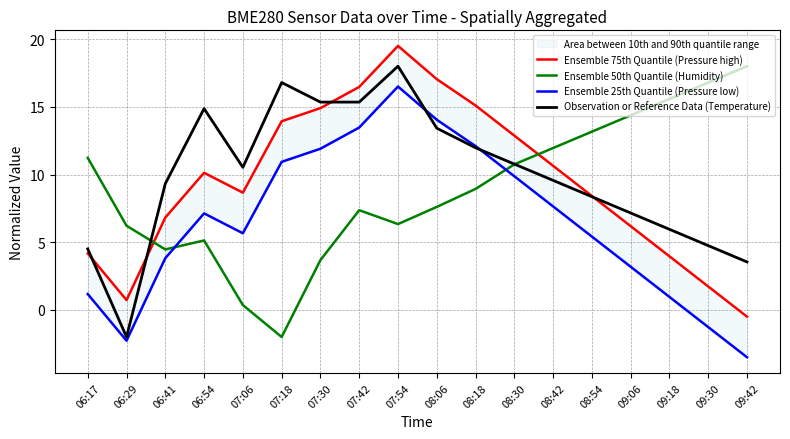

What value does the Ensemble 75th Quantile (Pressure high) series have at 08:18?

15.1